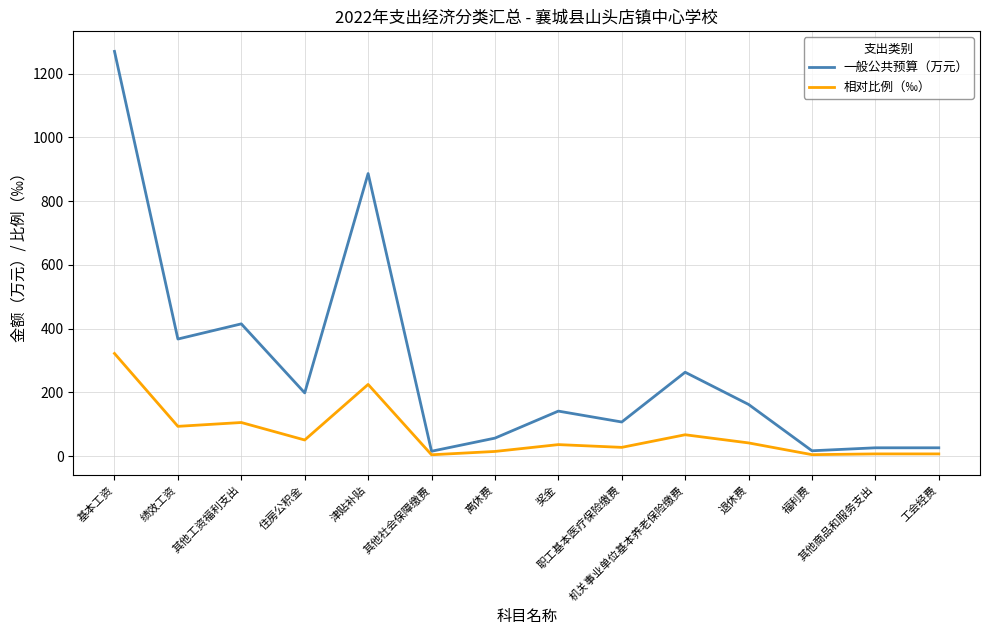

Is the value of 相对比例（‰） at 机关事业单位基本养老保险缴费 greater than the value of 一般公共预算（万元） at 其他工资福利支出?

No